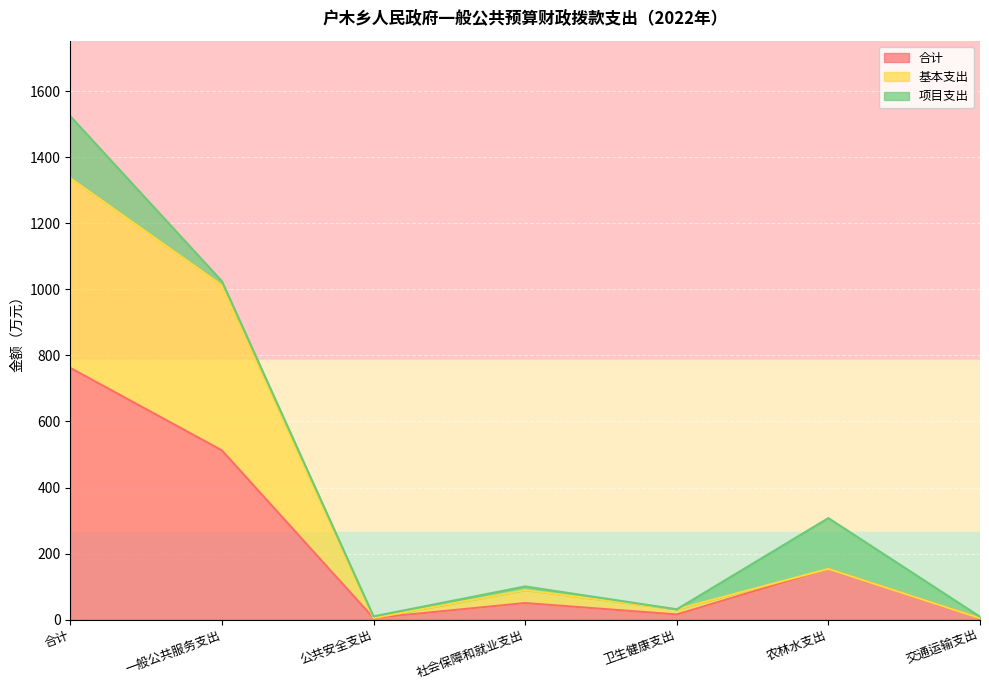

True or false: 合计 and 基本支出 intersect in this chart.

False